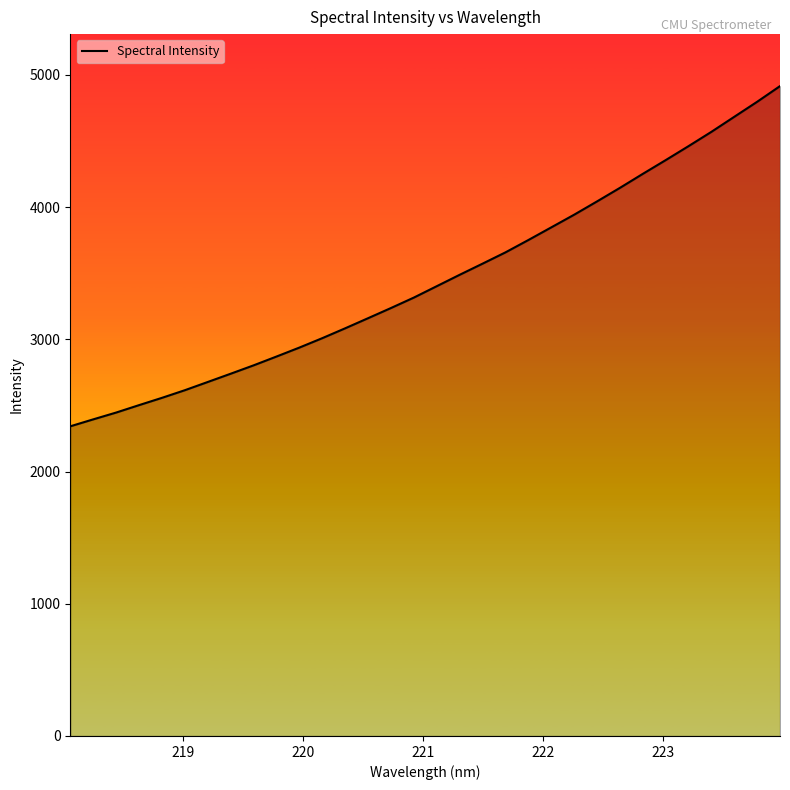

What is the greatest value displayed?

4914.7